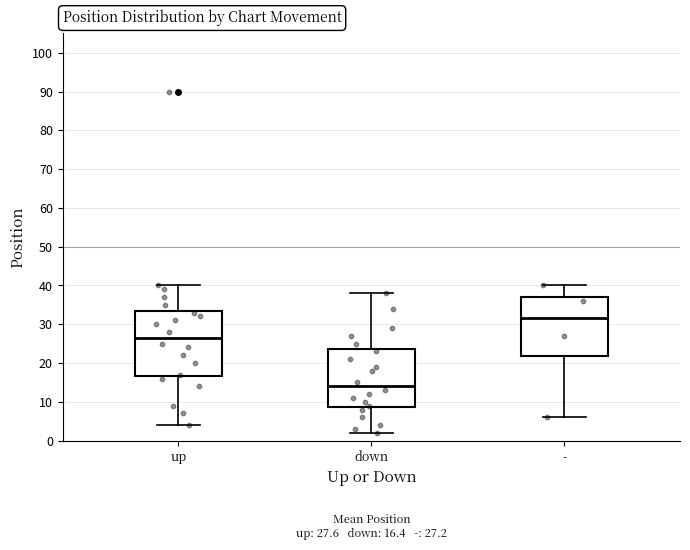

Which box's median line is the highest?

-